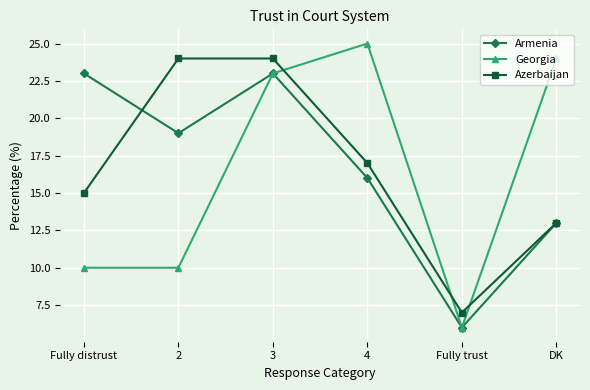

Is it true that Georgia equals 3 at Fully distrust?

False